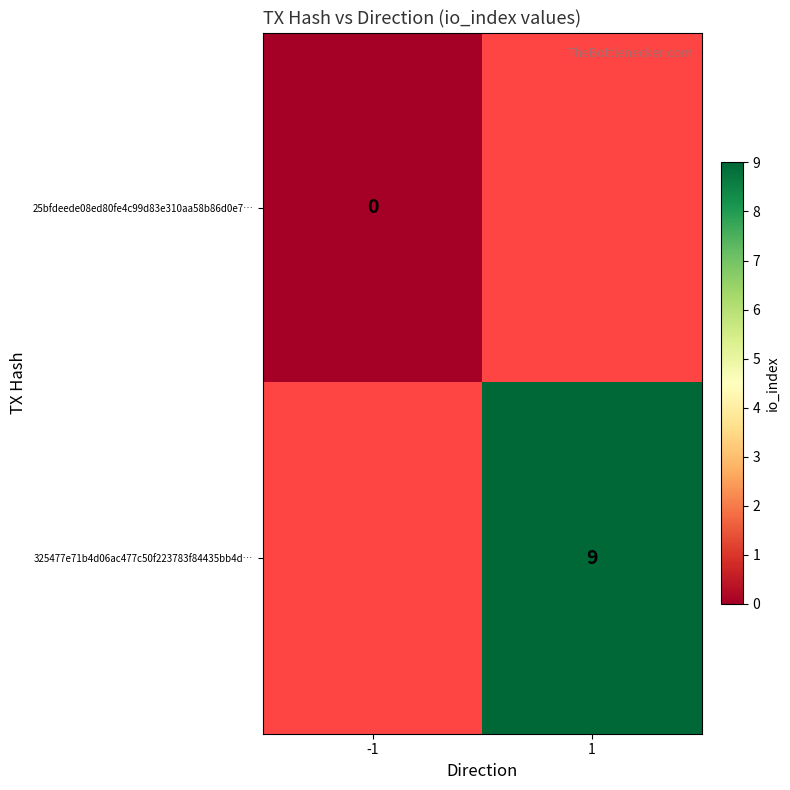

Is it true that 325477e71b4d06ac477c50f223783f84435bb4d… equals 3 at 1?

False